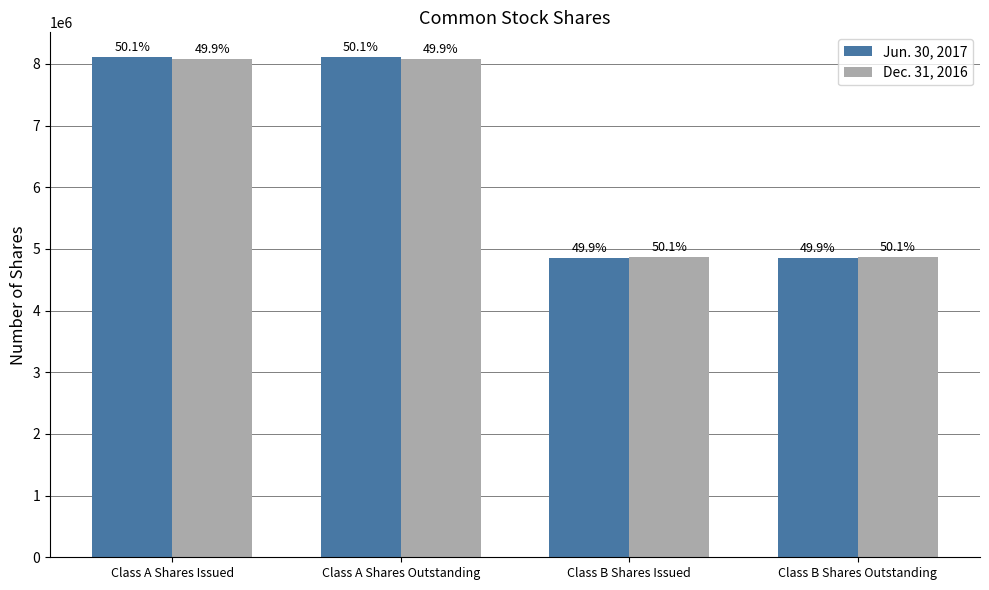

Does the chart contain stacked bars?

No